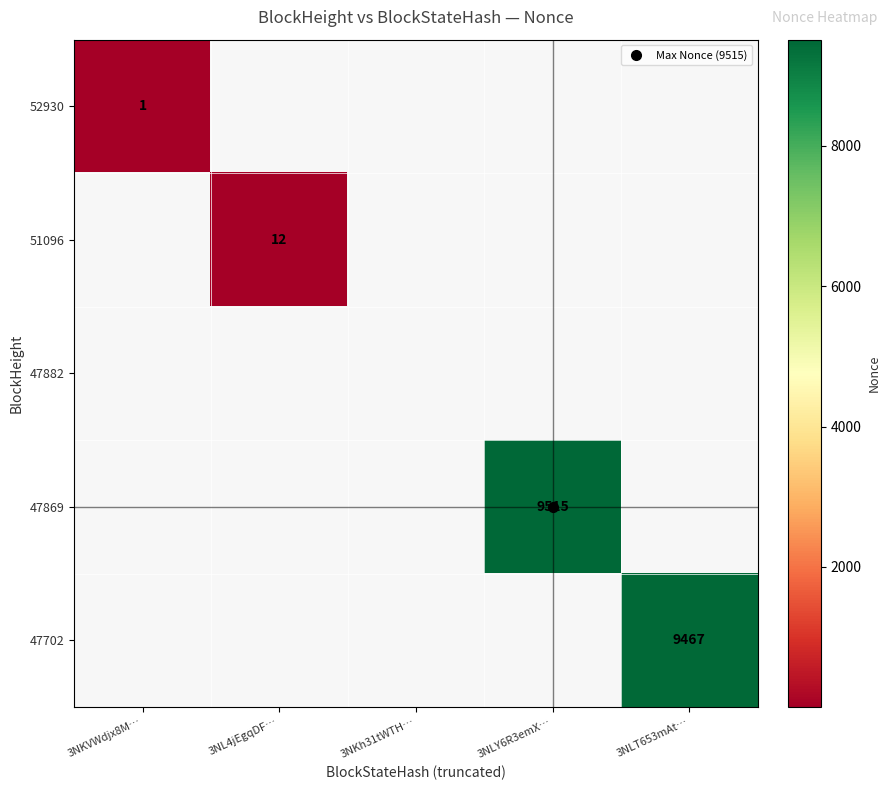

List the labels in order of 47882 value, largest first.

3NKVWdjx8M…, 3NL4jEgqDF…, 3NKh31tWTH…, 3NLY6R3emX…, 3NLT653mAt…